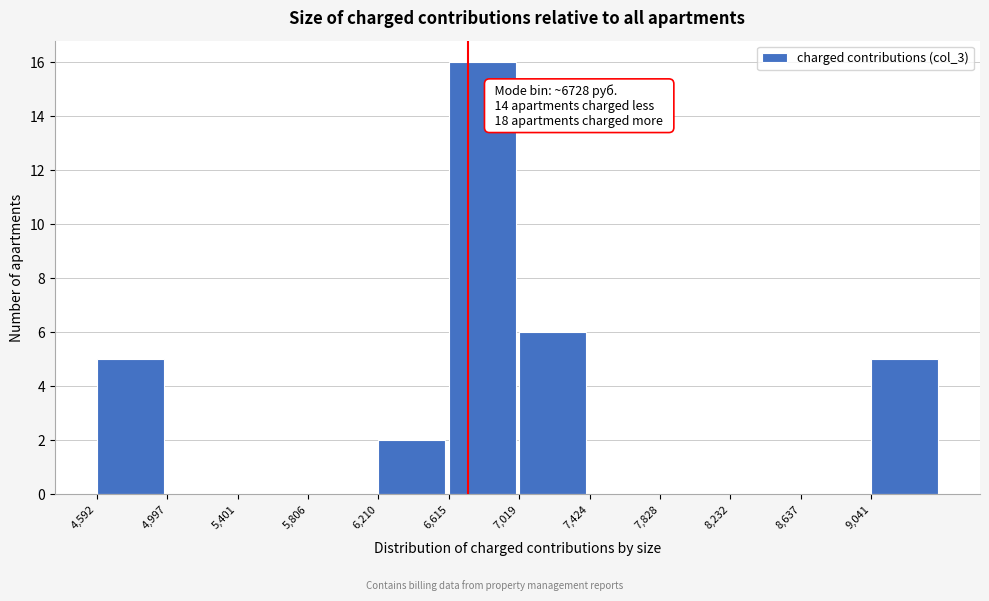

Over which range of the x-axis is the bar tallest?

6600 to 7000